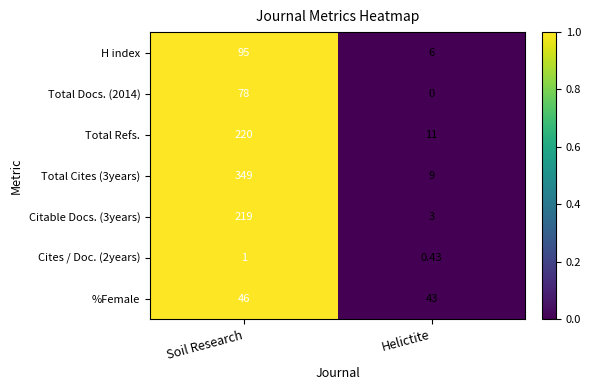

At which category is the sum across all series the highest?

Soil Research